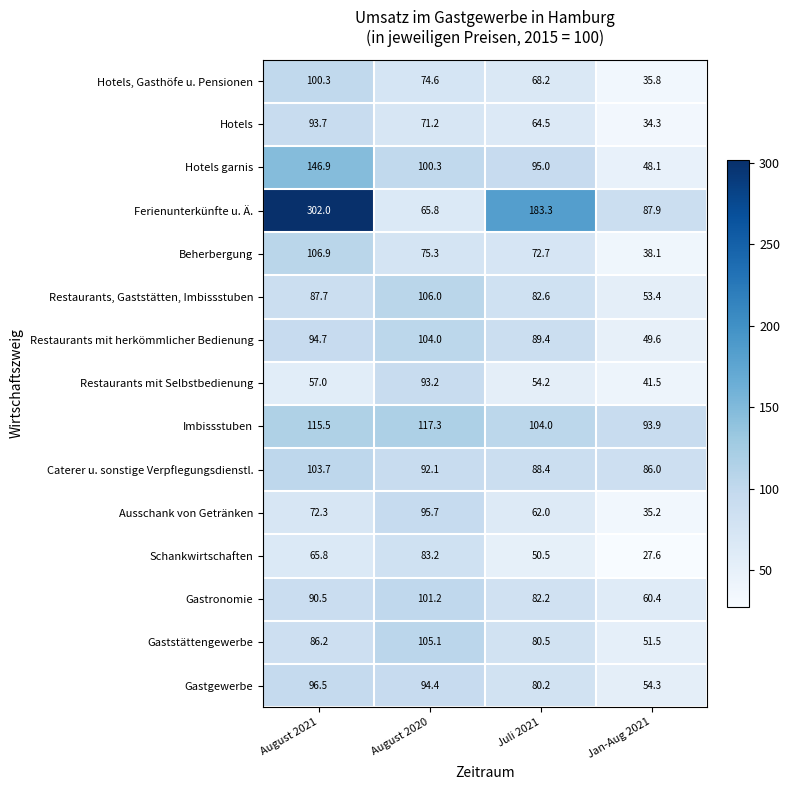

Which series has the widest spread of values?

Ferienunterkünfte u. Ä.